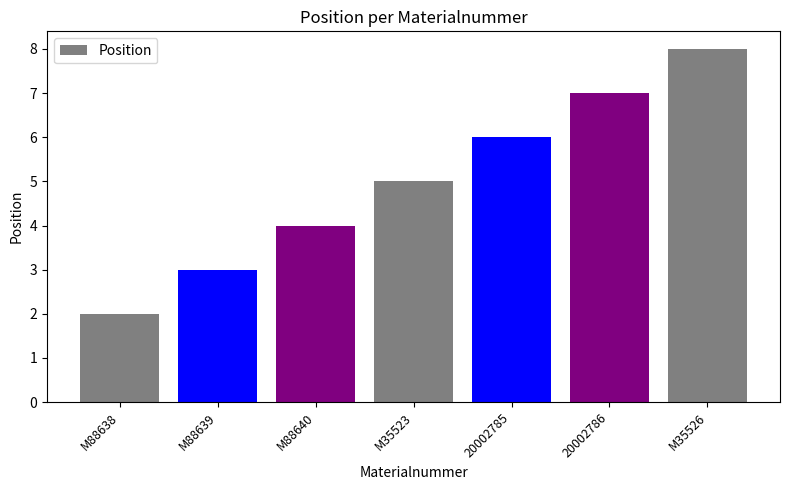

Approximately how many times larger is the value at 20002785 compared to M88639?

2.0